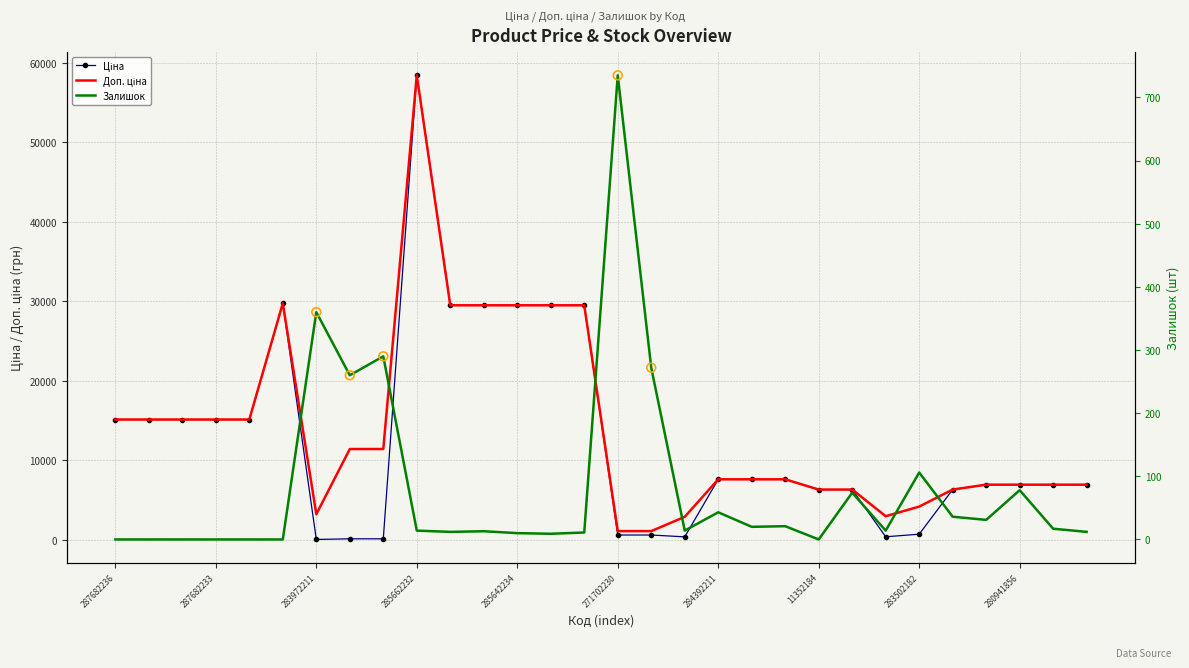

At how many categories does at least one series exceed 34243?

1